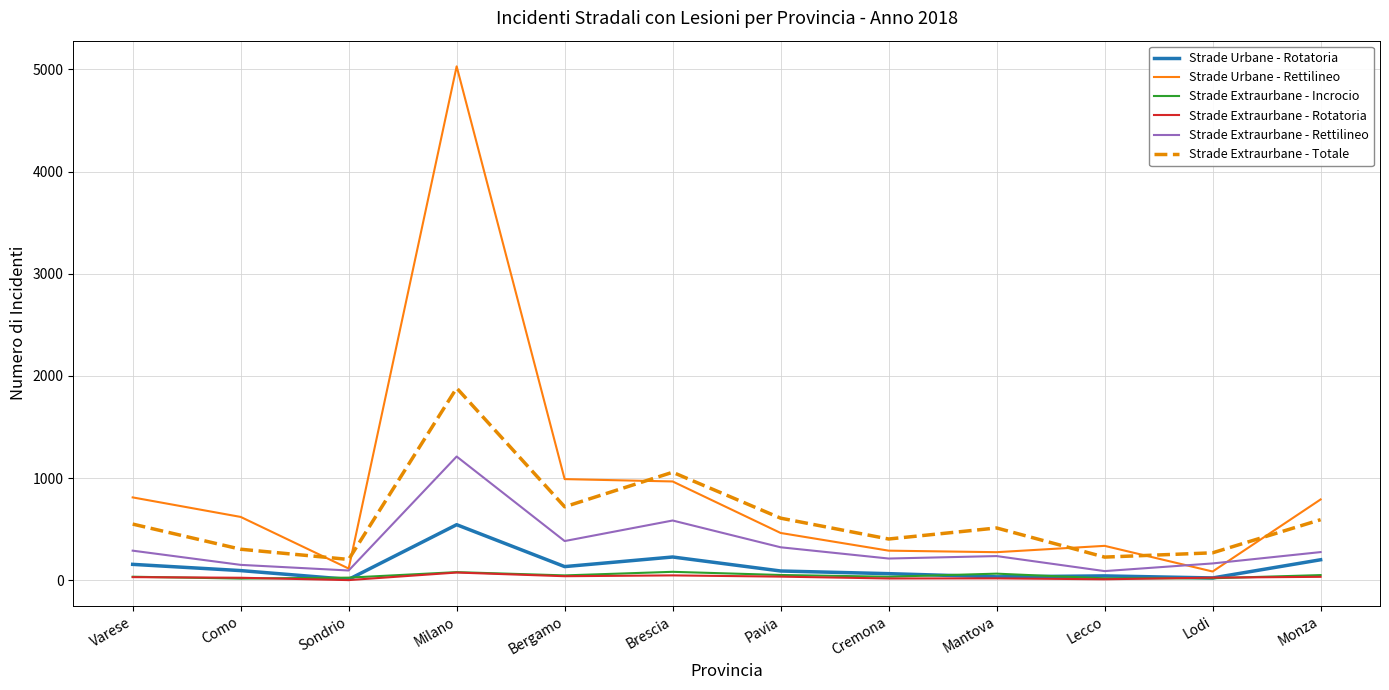

At which category does Strade Extraurbane - Rettilineo reach its first local valley?

Sondrio